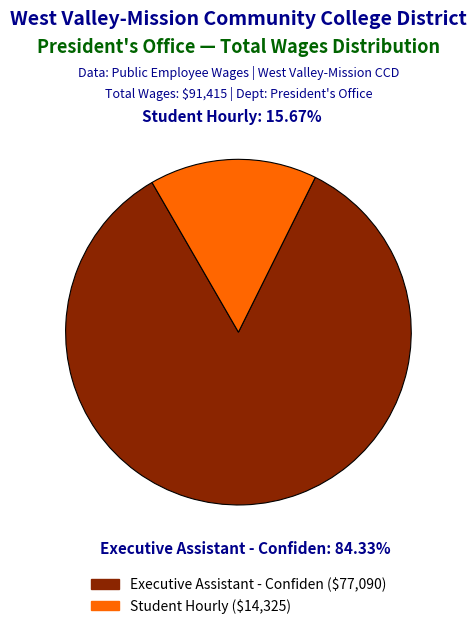

Do Executive Assistant - Confiden and Student Hourly together represent more than half of the pie?

Yes